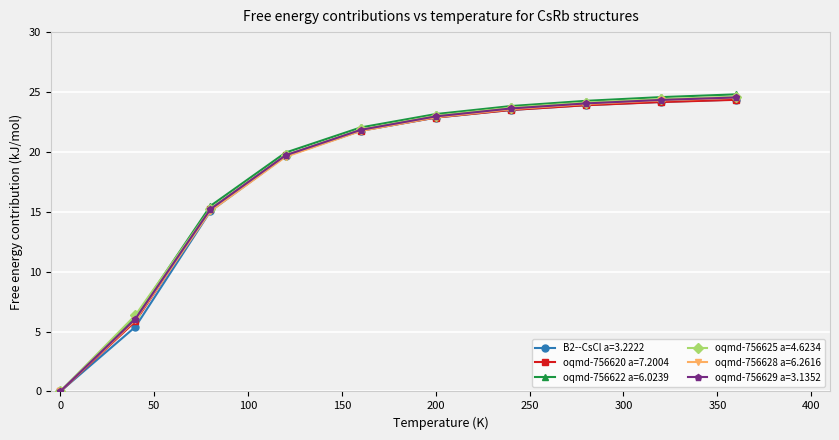

How many categories are shown in the chart?

10